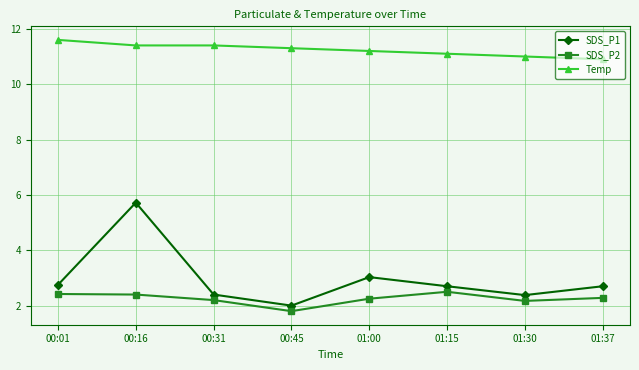

Which series has the widest spread of values?

SDS_P1